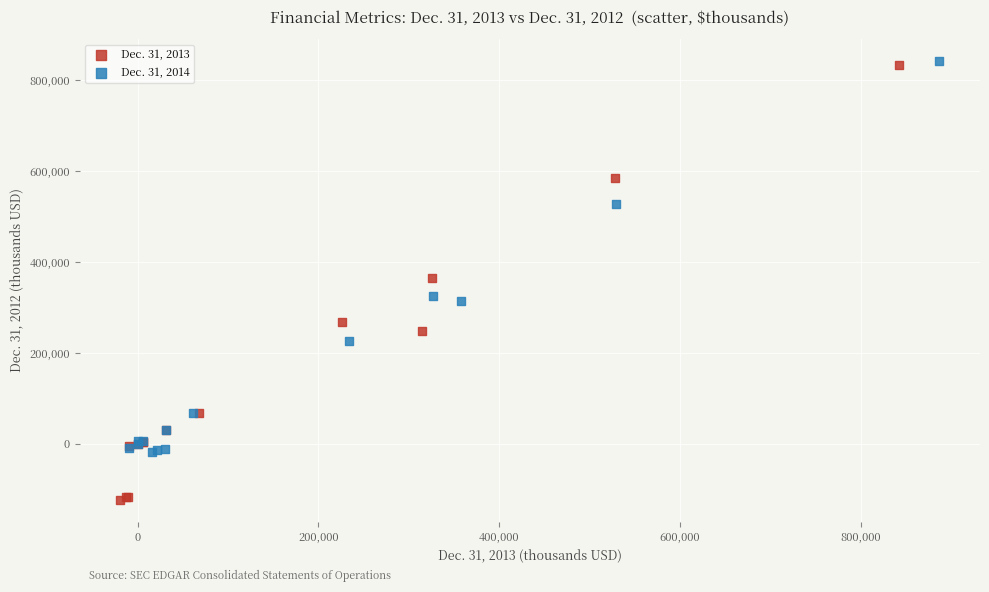

Which series has the largest Y range (max minus min)?

Dec. 31, 2013